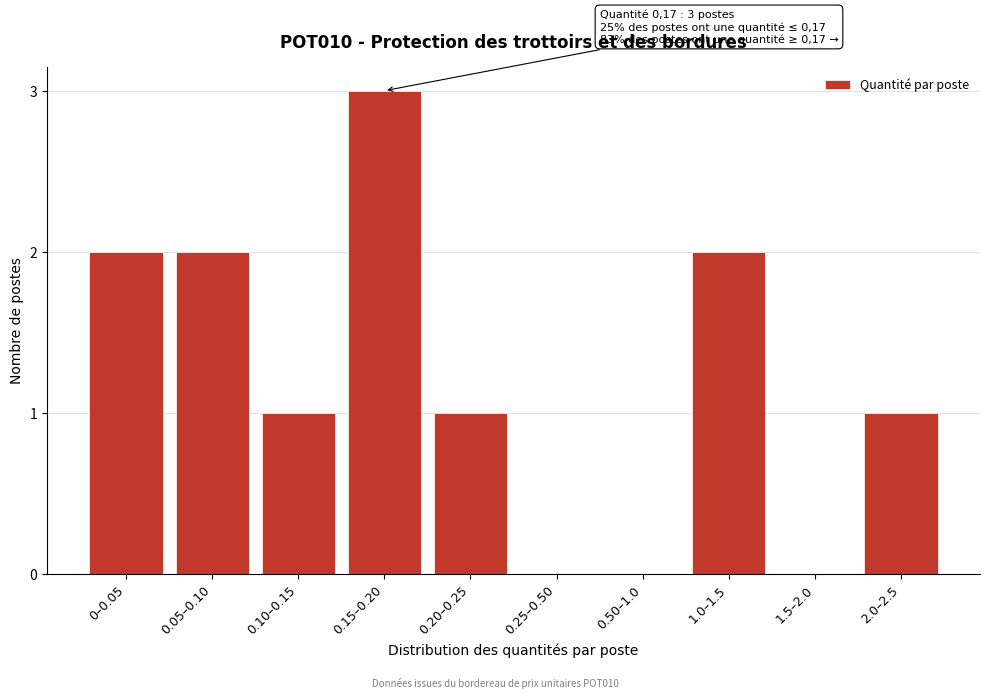

Reading right to left, transcribe all the data shown in this chart.

2.0–2.5=1	1.5–2.0=0	1.0–1.5=2	0.50–1.0=0	0.25–0.50=0	0.20–0.25=1	0.15–0.20=3	0.10–0.15=1	0.05–0.10=2	0–0.05=2